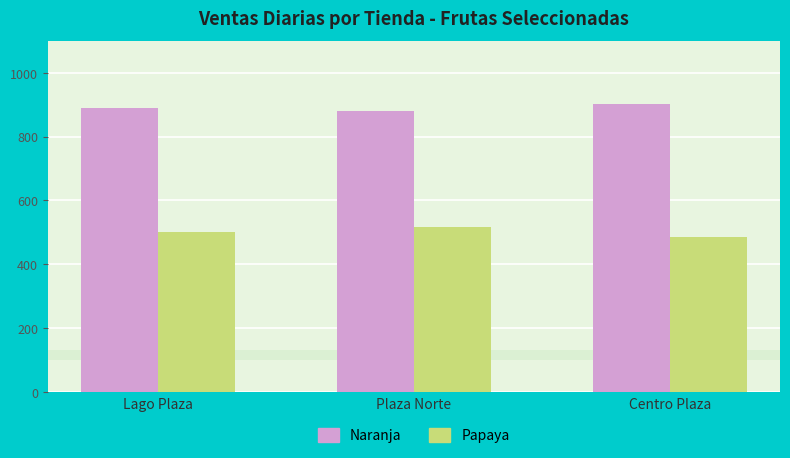

The Papaya series shows 710.0 at Centro Plaza. True or false?

False